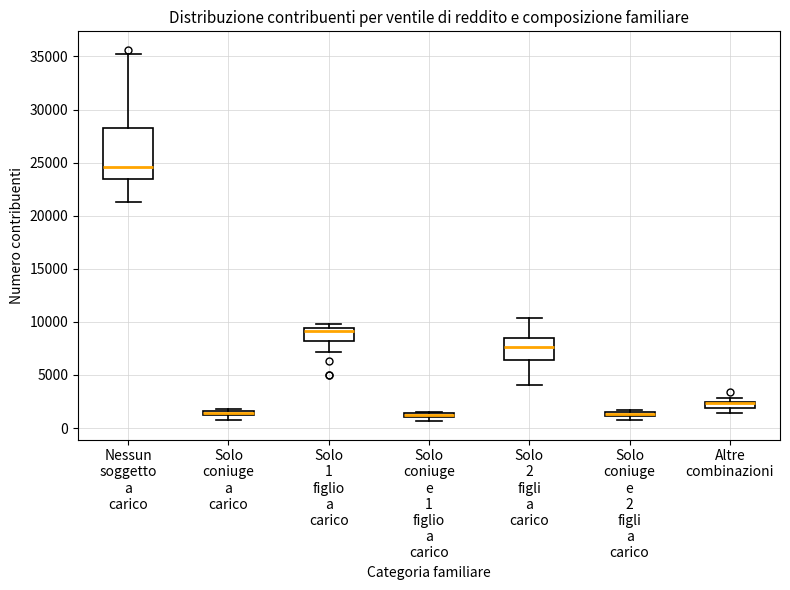

Which box is the tallest, from its lower edge to its upper edge?

Nessun soggetto a carico